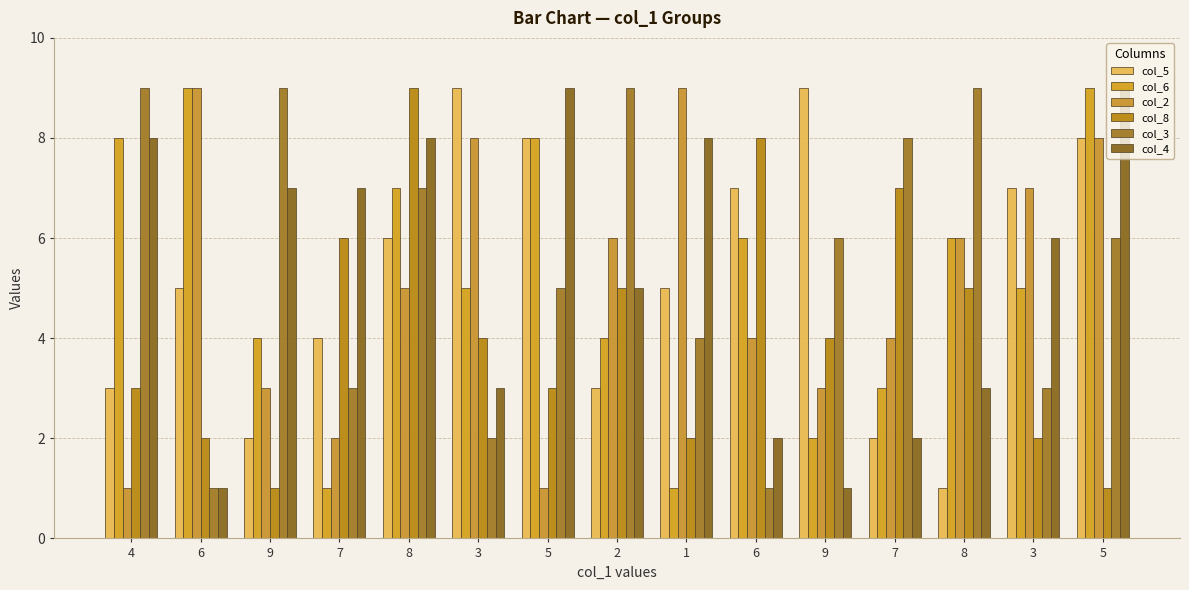

Is it true that col_8 equals 6 at 7?

True